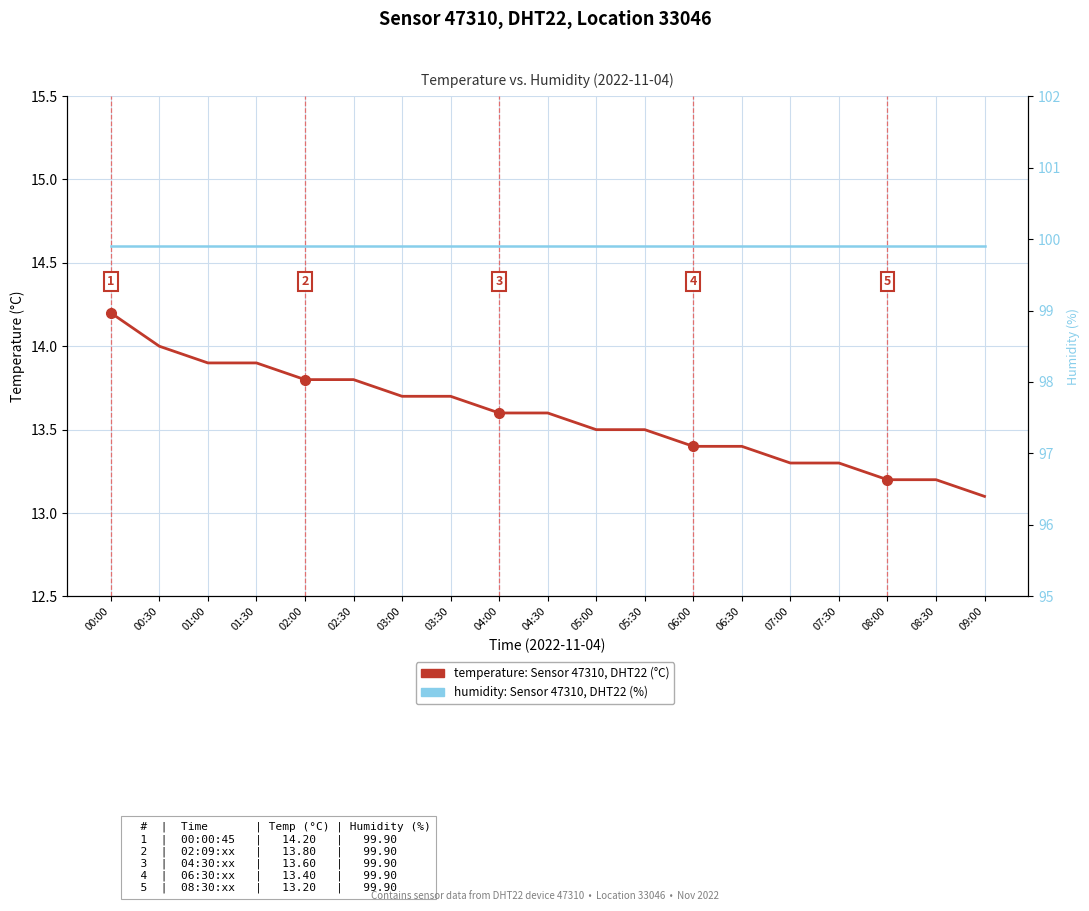

At which label does humidity: Sensor 47310, DHT22 reach its peak?

00:00